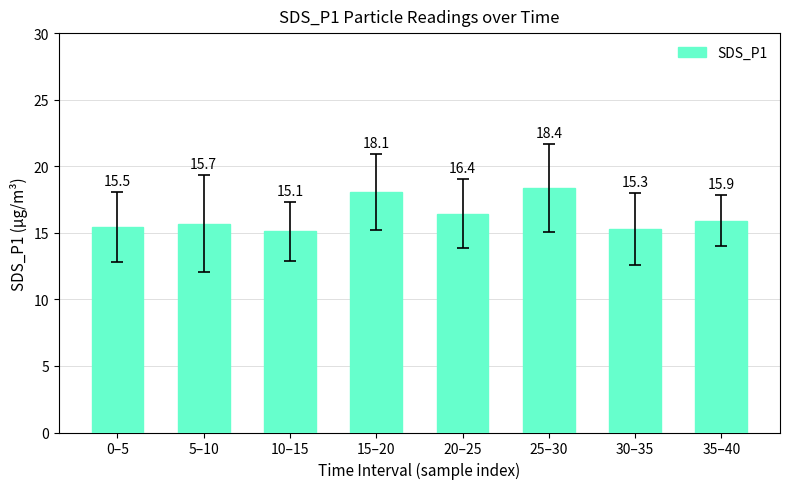

True or false: the data shows 18.4 at 25–30.

True